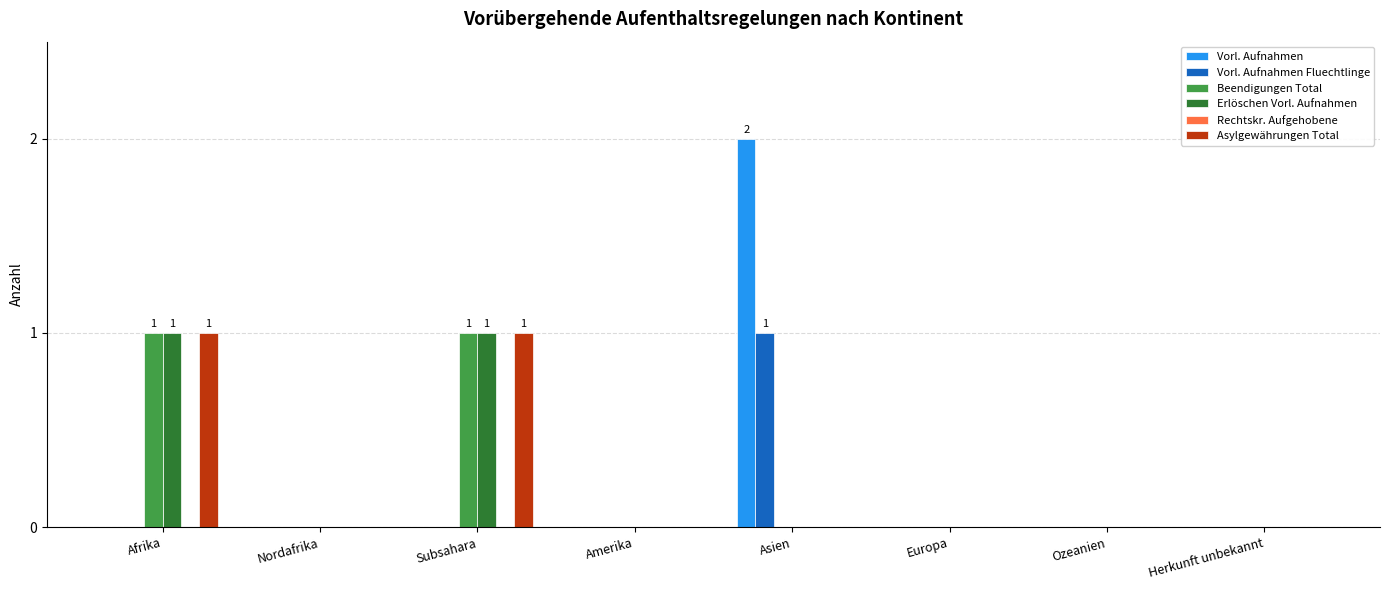

The value of Vorl. Aufnahmen at Subsahara is 1. True or false?

False